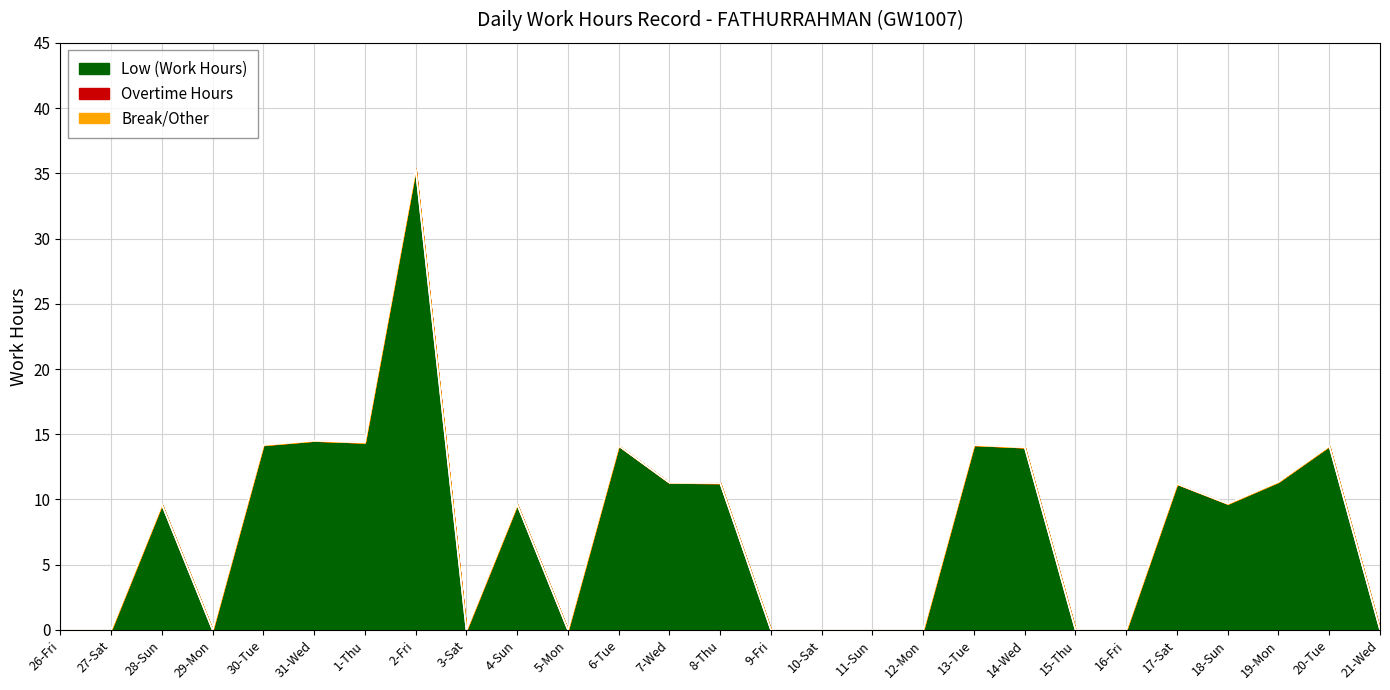

What is the total value across all series at 6-Tue?

14.1